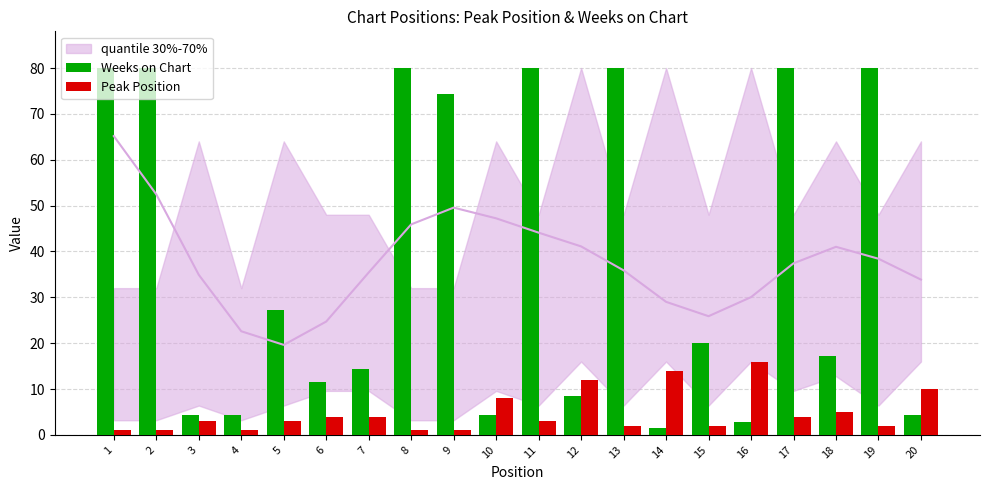

How many values in the Weeks on Chart series are below 20?

10